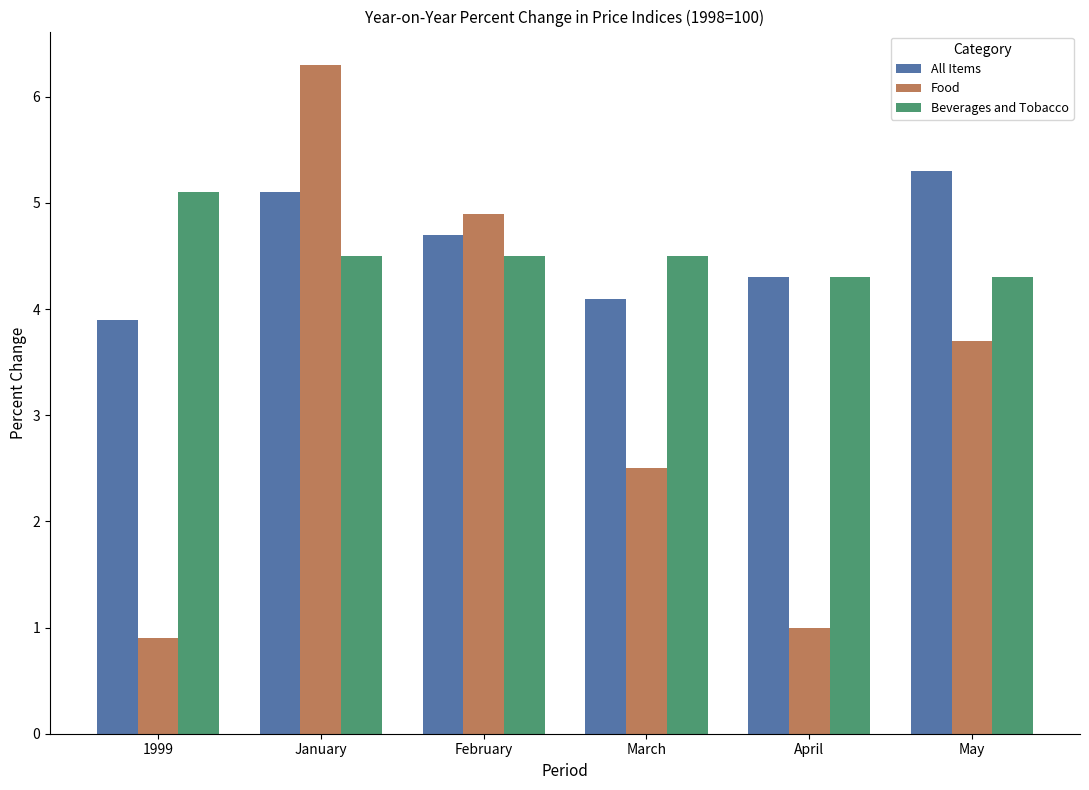

Reading left to right, transcribe all the data shown in this chart.

All Items: 3.9	5.1	4.7	4.1	4.3	5.3
Food: 0.9	6.3	4.9	2.5	1.0	3.7
Beverages and Tobacco: 5.1	4.5	4.5	4.5	4.3	4.3